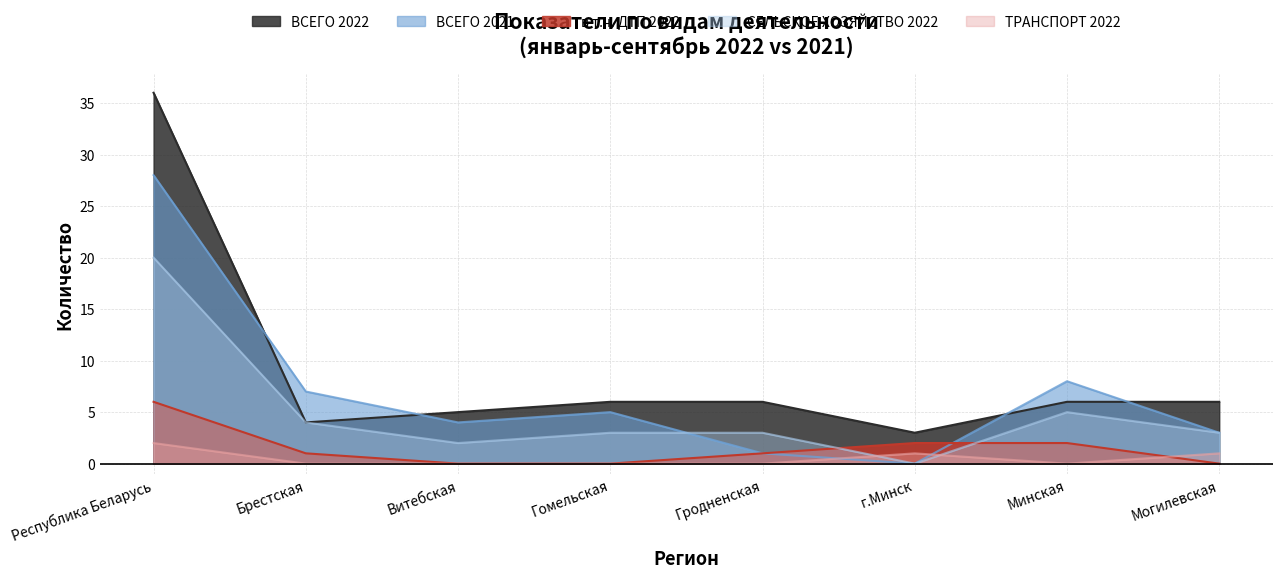

Rank the categories by ТРАНСПОРТ 2022 value from highest to lowest.

Республика Беларусь, г.Минск, Могилевская, Брестская, Витебская, Гомельская, Гродненская, Минская